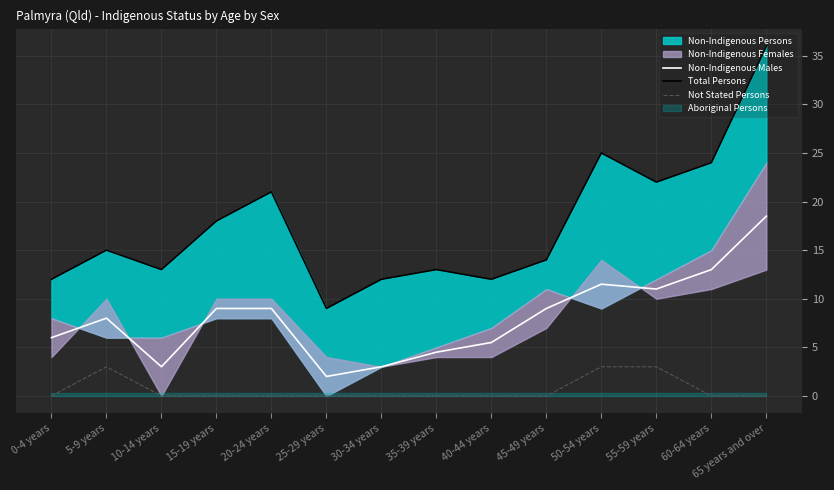

What is the maximum value for Non-Indigenous Males?

18.5